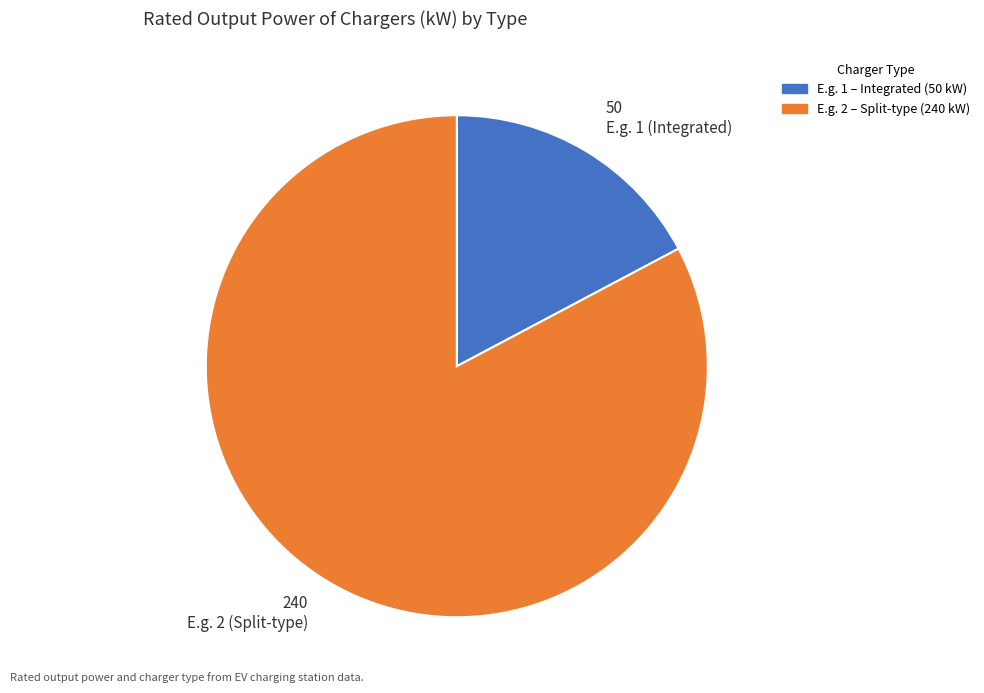

Is the sum of E.g. 2 (Split-type) and E.g. 1 (Integrated) greater than half?

Yes